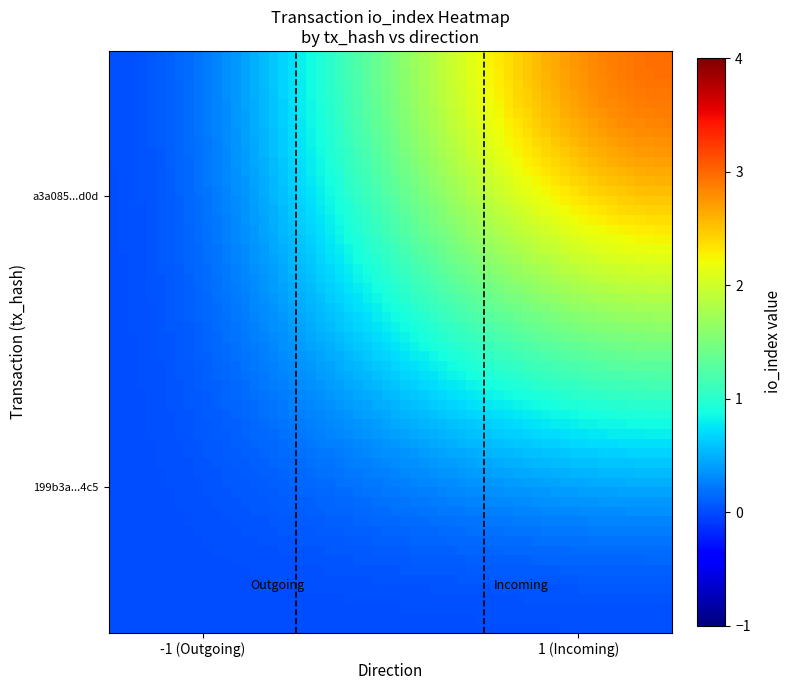

List the series in order of their peak value, lowest first.

199b3a636ef00b18297e7c10013b25a91b314c5, a3a085029a931fb5a642379d7f9d033ffdbdd0d